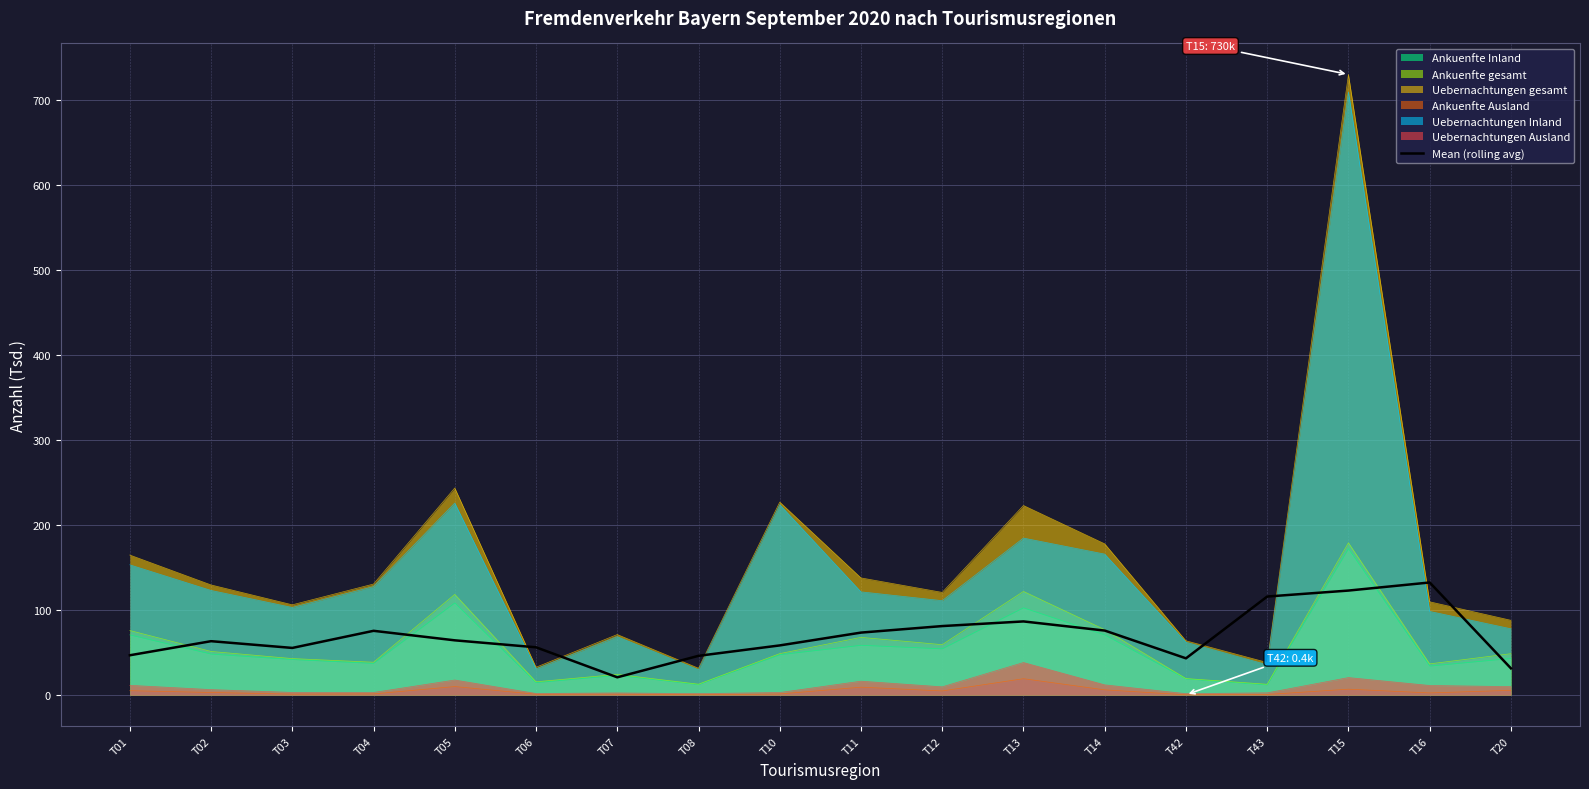

Does the chart display data point markers on the line(s)?

No